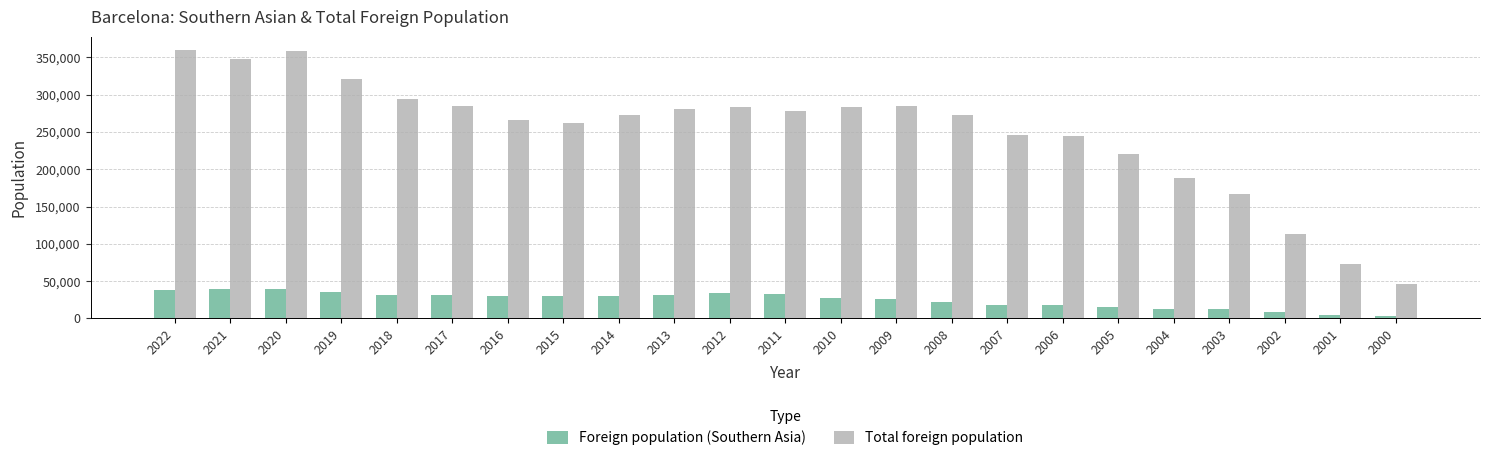

How many values in the Total foreign population series are below 273175?

11